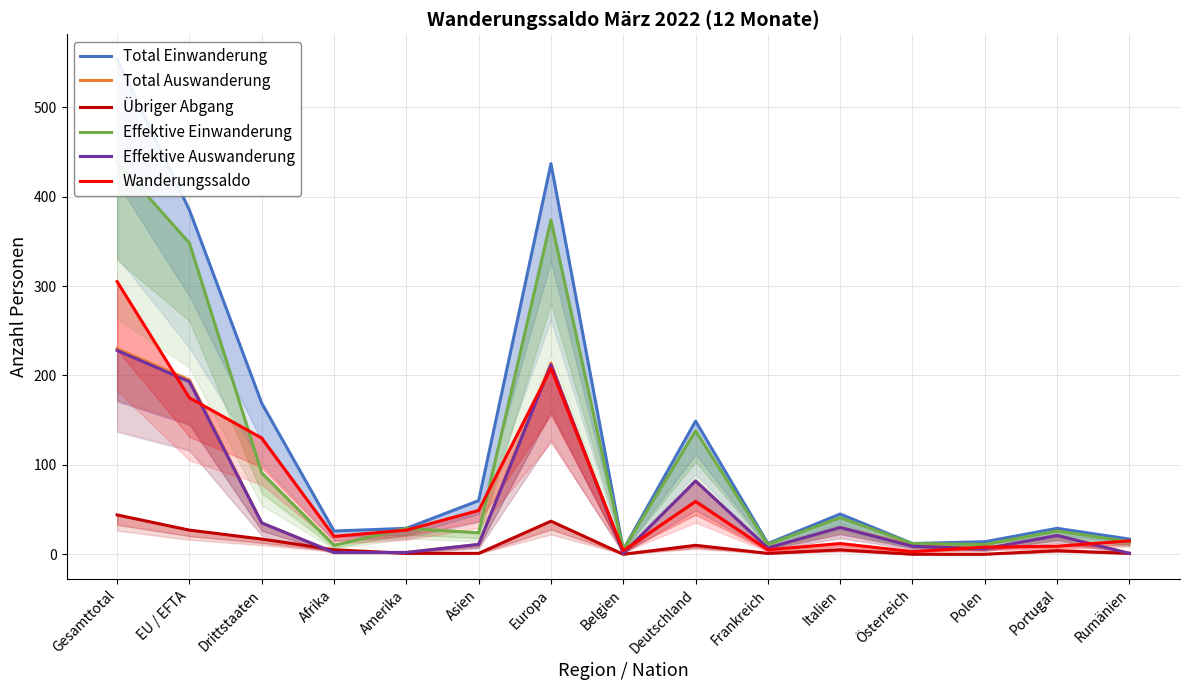

True or false: Effektive Einwanderung has a value of 12 at Österreich.

True